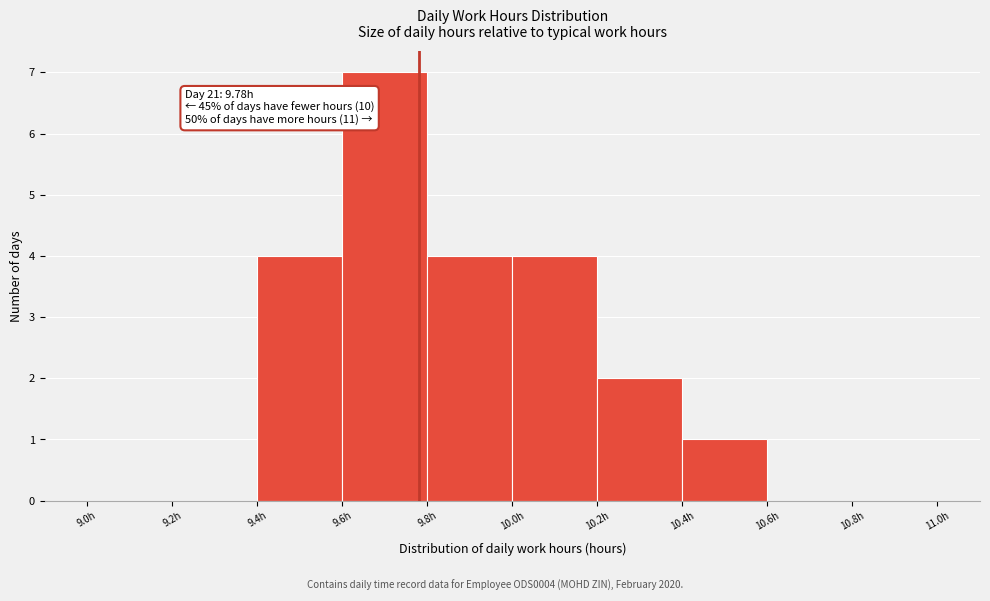

Which range on the x-axis has the tallest bar?

9.6 to 9.8